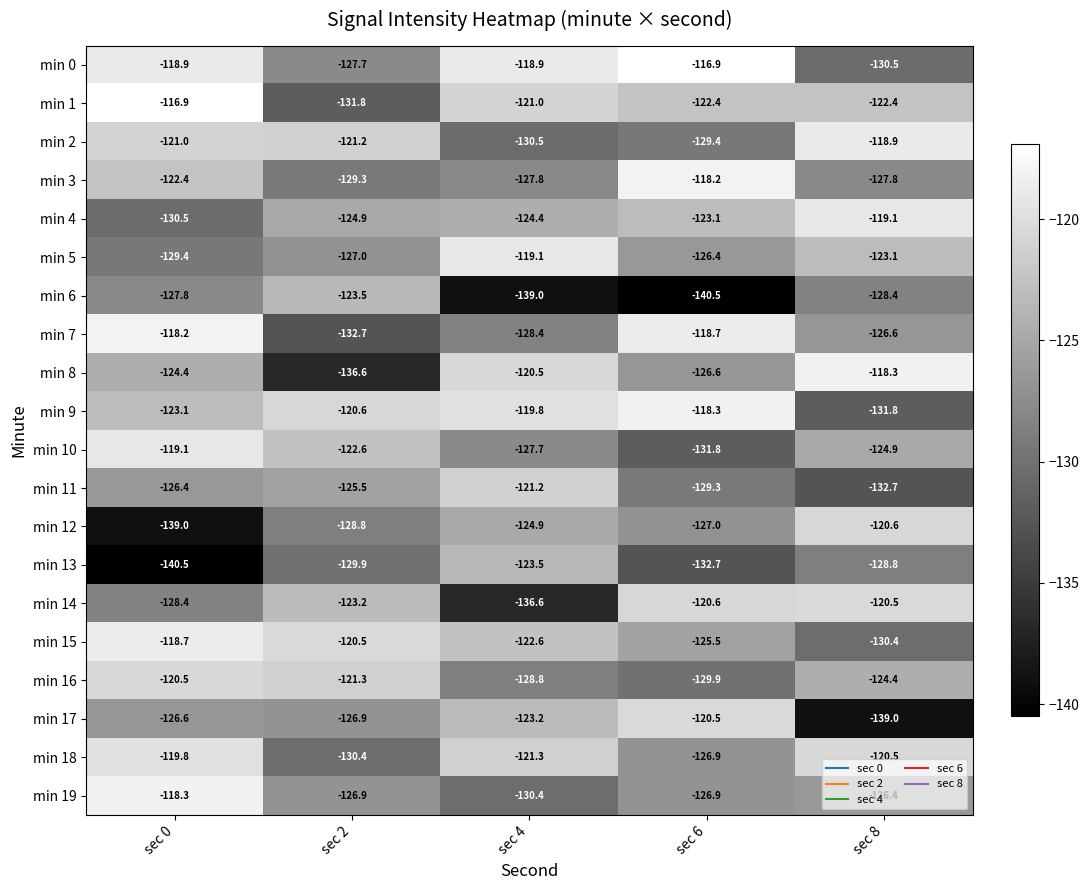

At sec 4, list the series in order from smallest to largest.

min 6, min 14, min 2, min 19, min 16, min 7, min 3, min 10, min 12, min 4, min 13, min 17, min 15, min 18, min 11, min 1, min 8, min 9, min 5, min 0